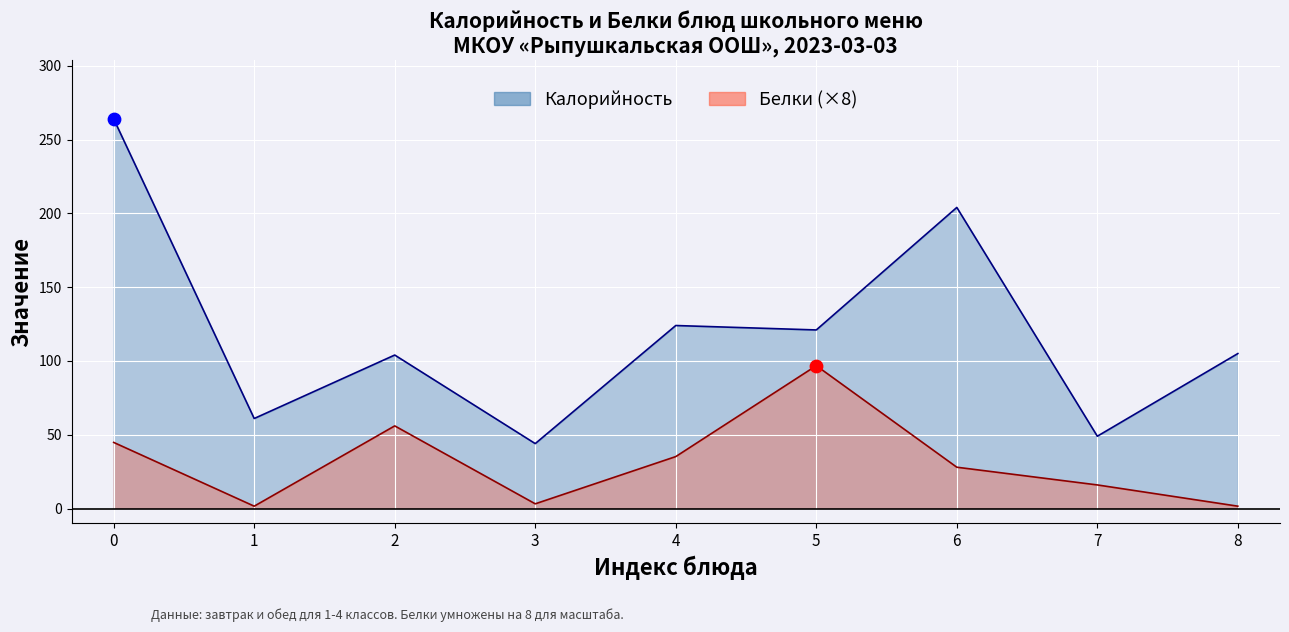

Which series contains the highest Y value?

Калорийность